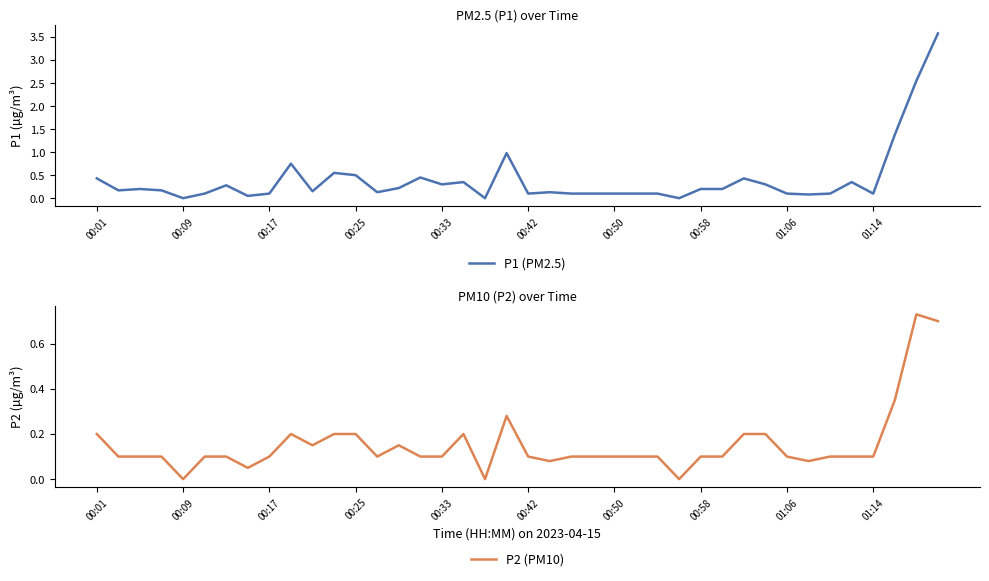

What are all the series names shown in the legend?

P1 (PM2.5), P2 (PM10)